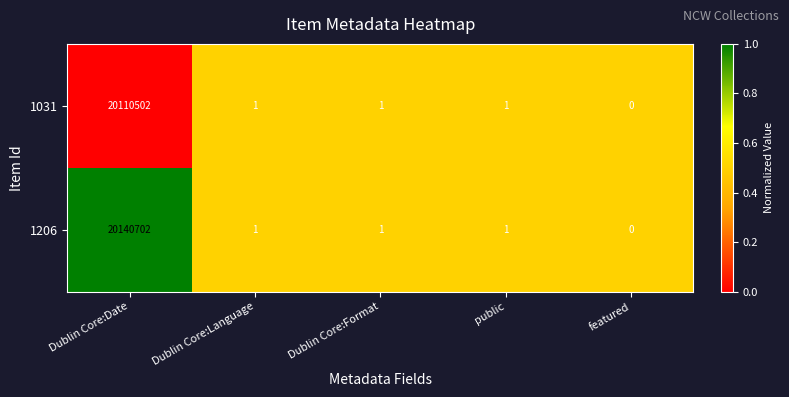

What is the total value across all series at Dublin Core:Format?

2